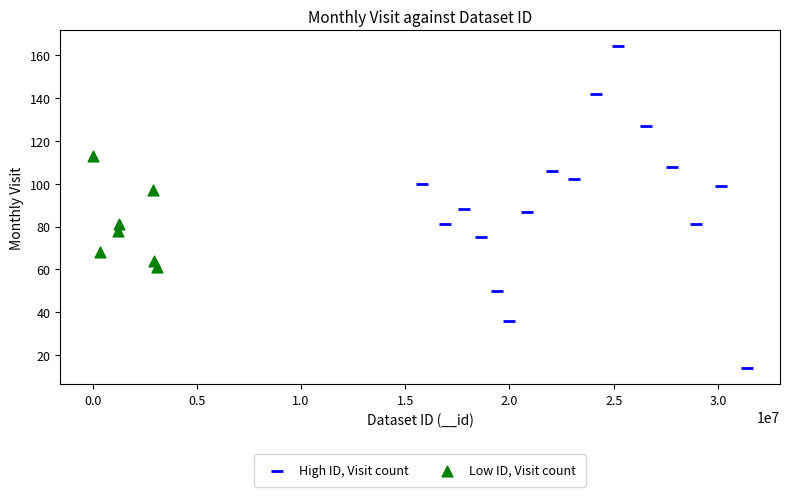

Which series has the largest Y range (max minus min)?

High ID, Visit count